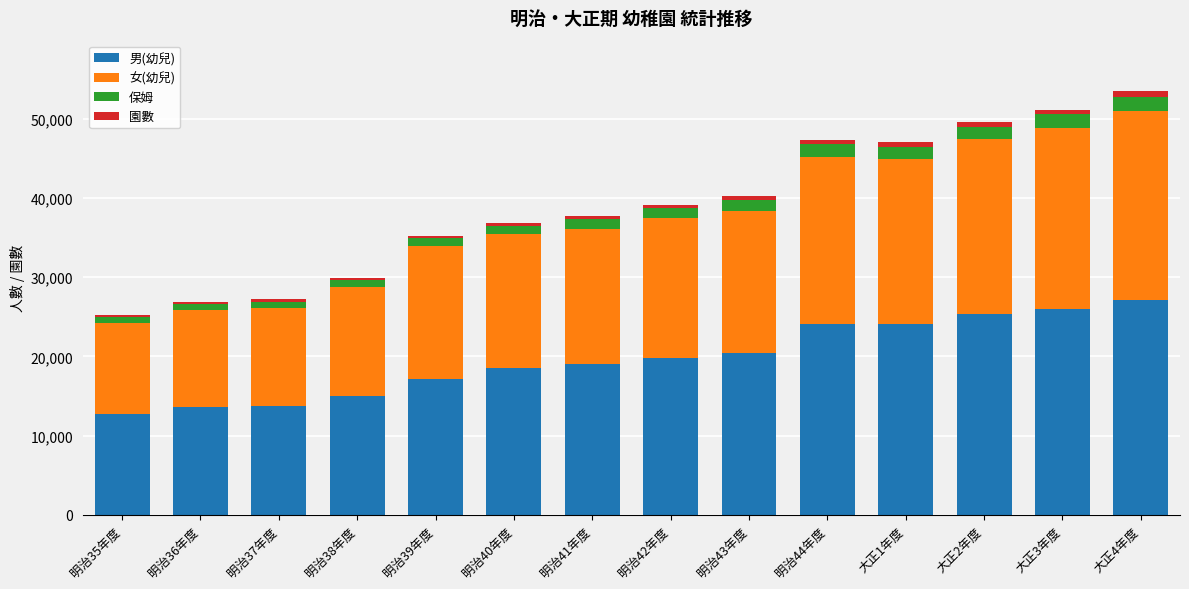

The value of 男(幼兒) at 明治35年度 is 8867. True or false?

False